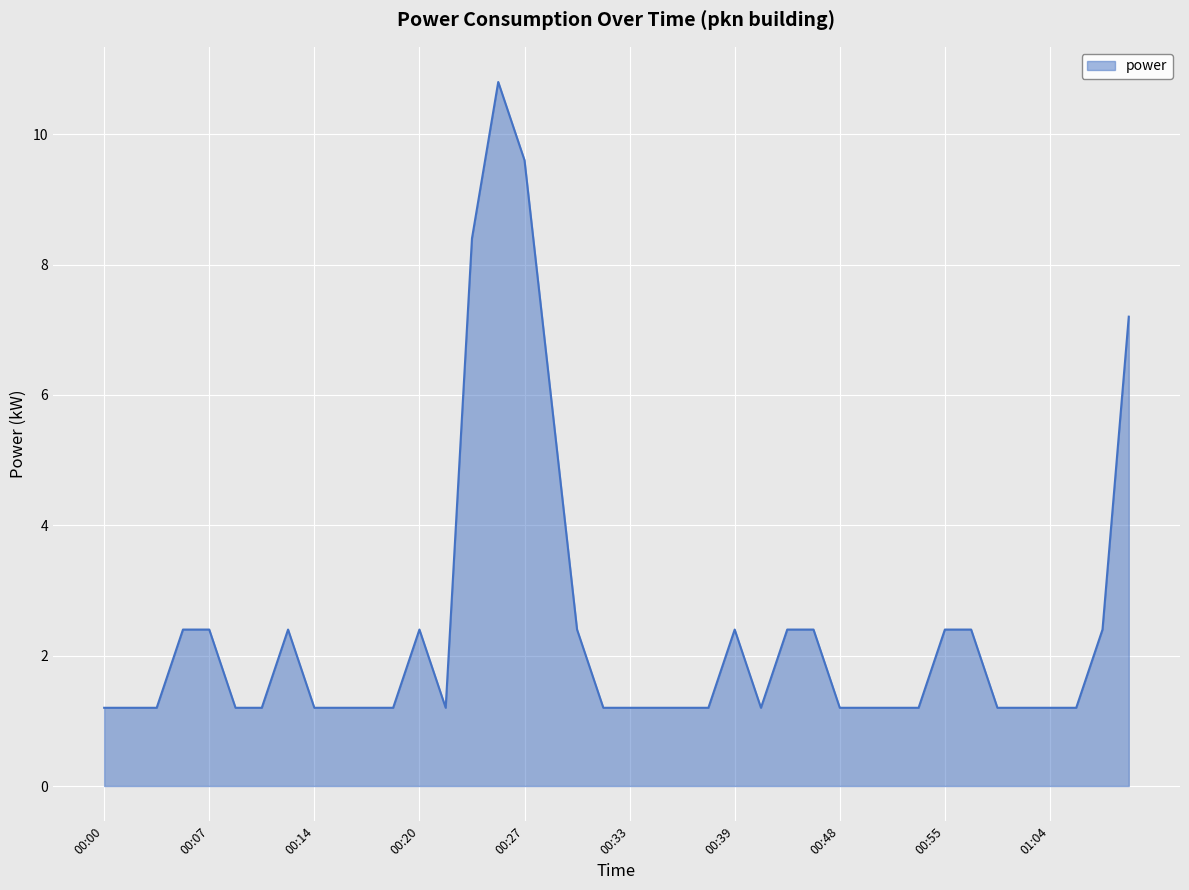

What is the minimum value shown in the chart?

1.2